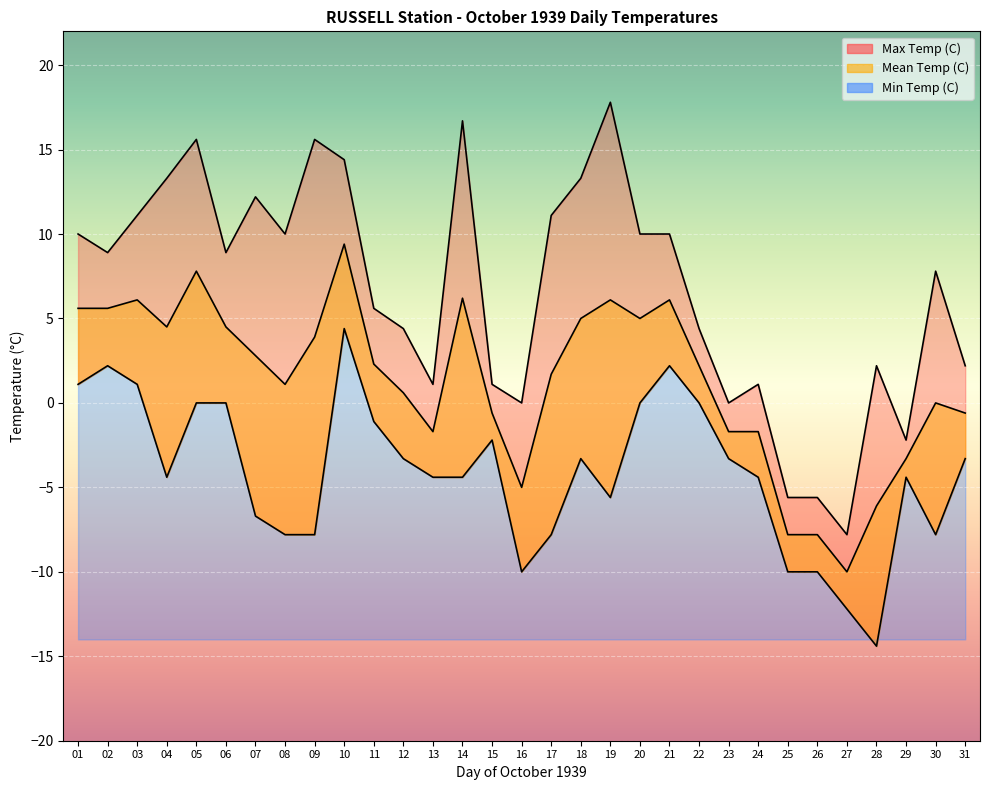

At which category does the chart reach its peak across all series?

19